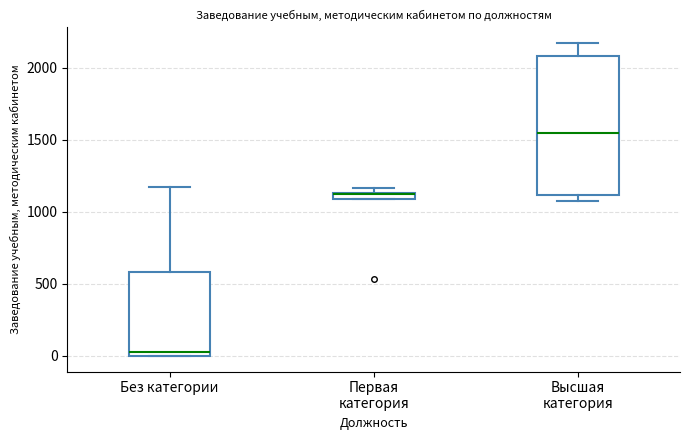

Where does the upper whisker of the box for Высшая категория end on the y-axis? The values are not printed on the chart, so give them approximately, as read against the axis.

2150